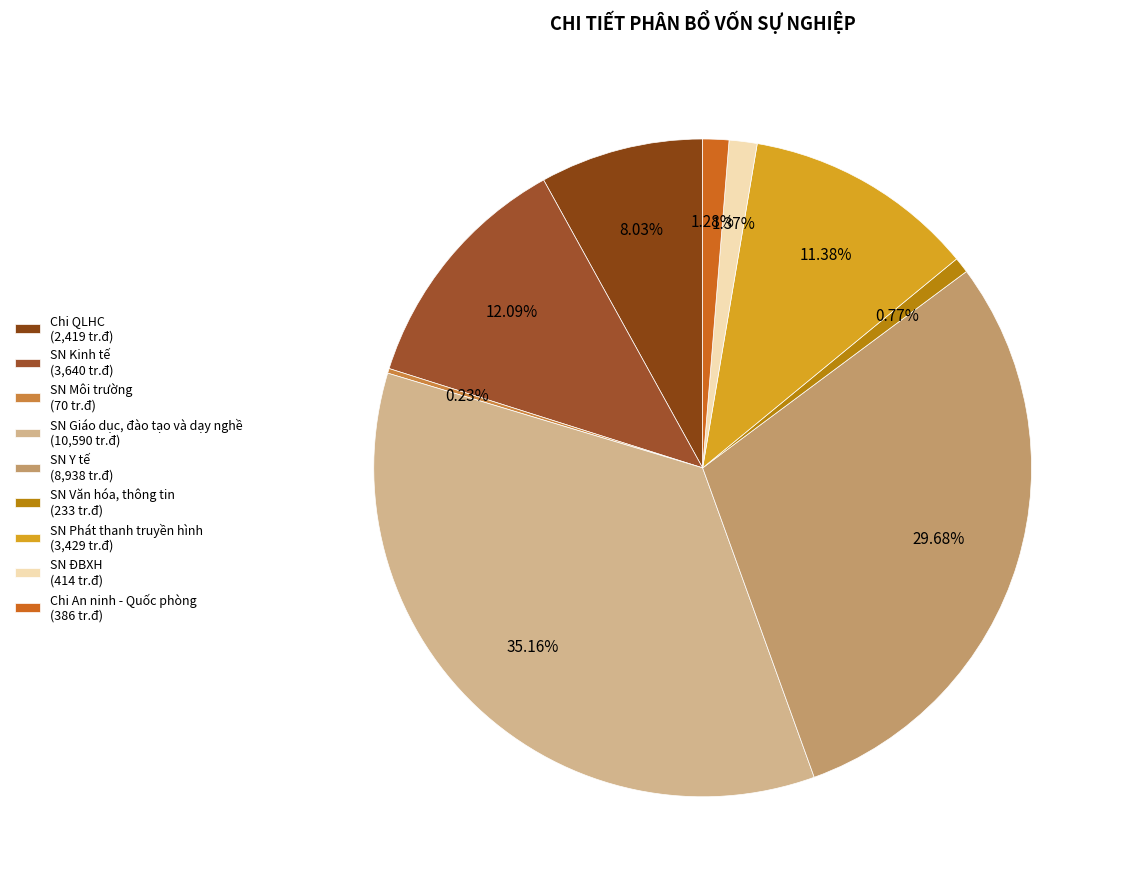

To the nearest percent, what is the average slice percentage?

11%